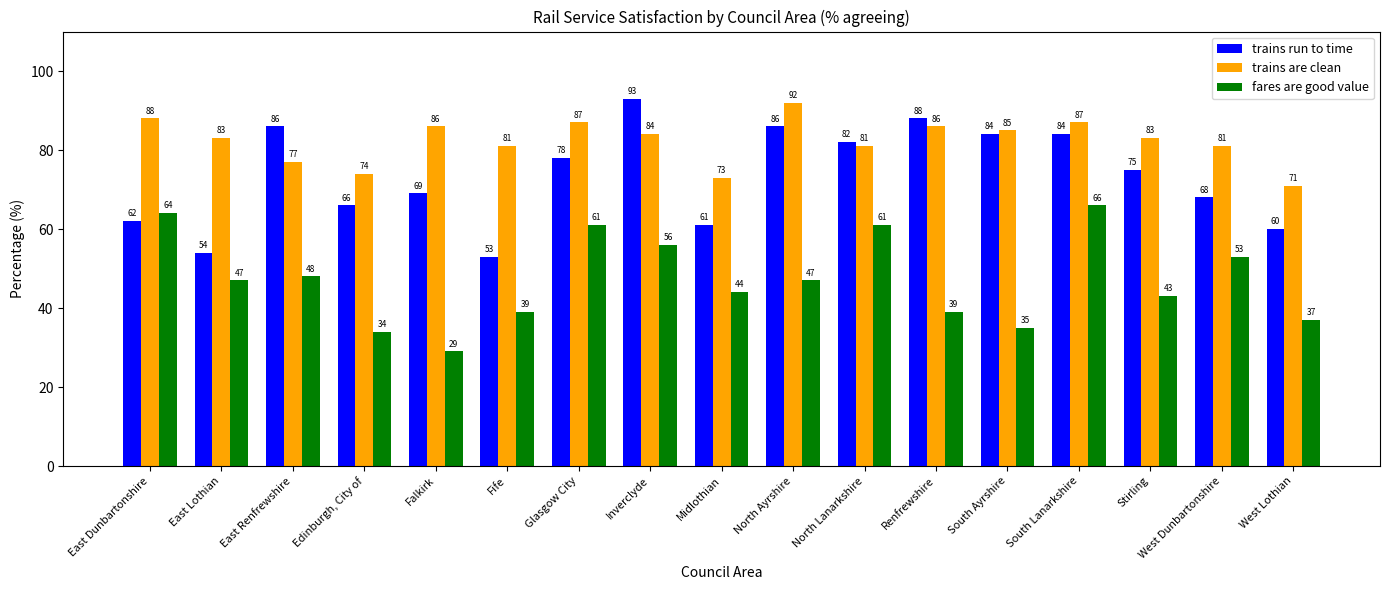

How many values in the fares are good value series are below 47?

8